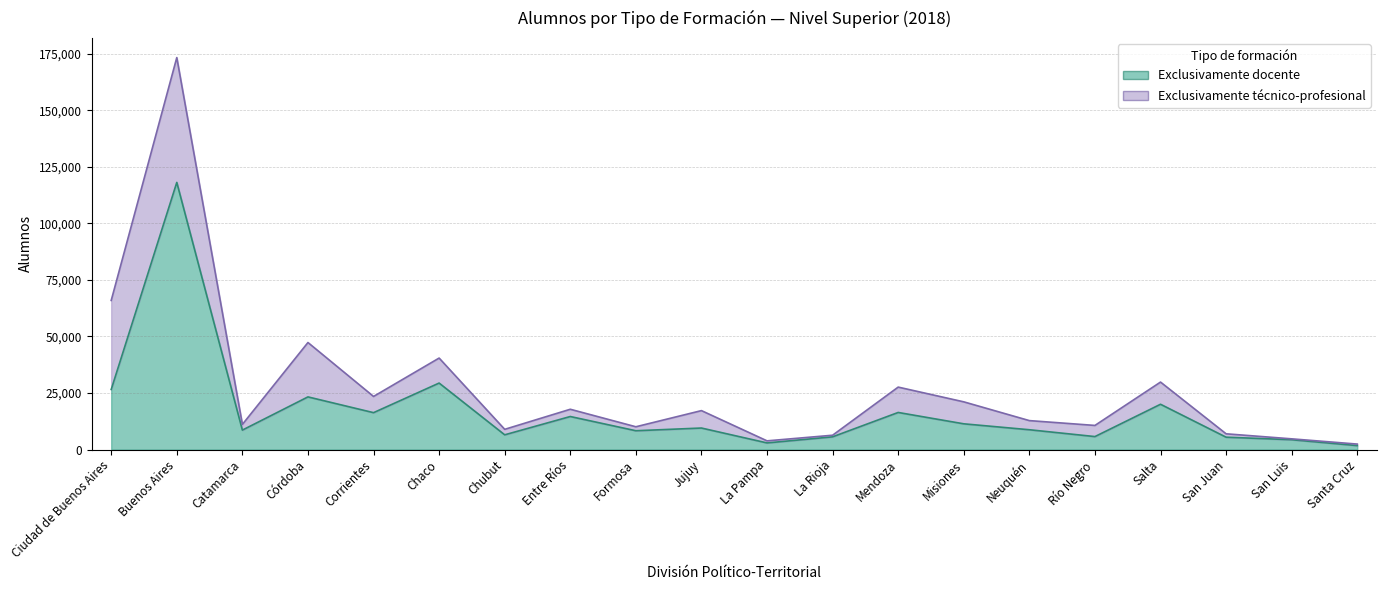

What is the label of the 5th point from the right?

Río Negro